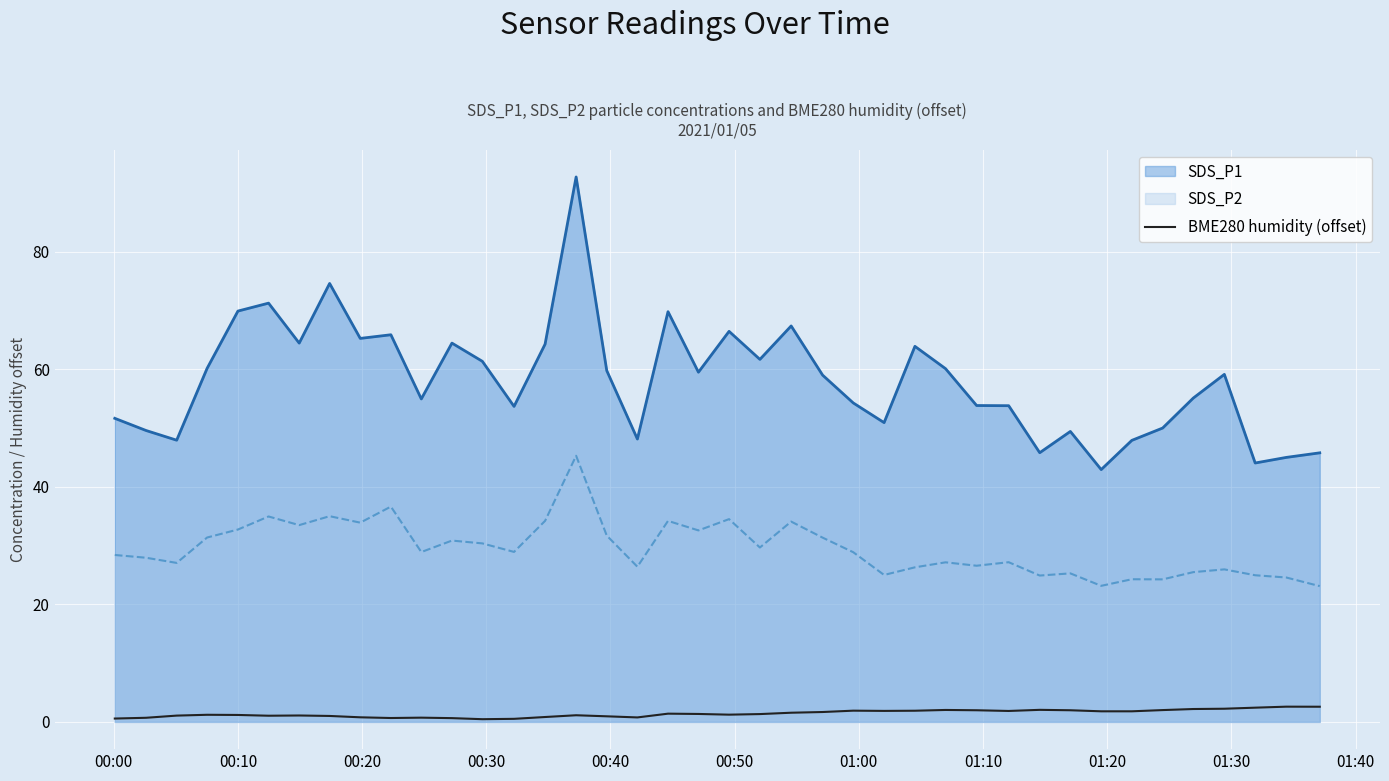

List the series in order of their overall mean, highest first.

SDS_P1, SDS_P2, BME280 humidity (offset)